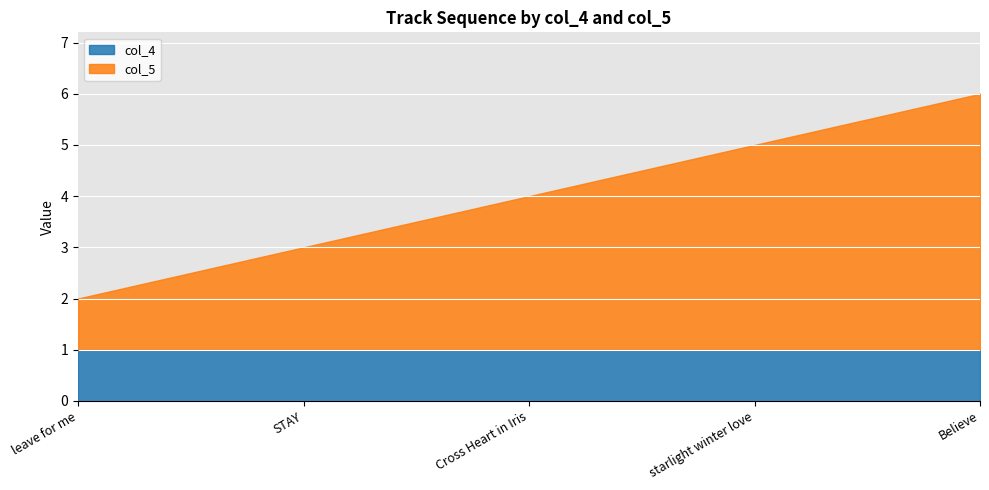

What is the minimum value shown in the chart?

1